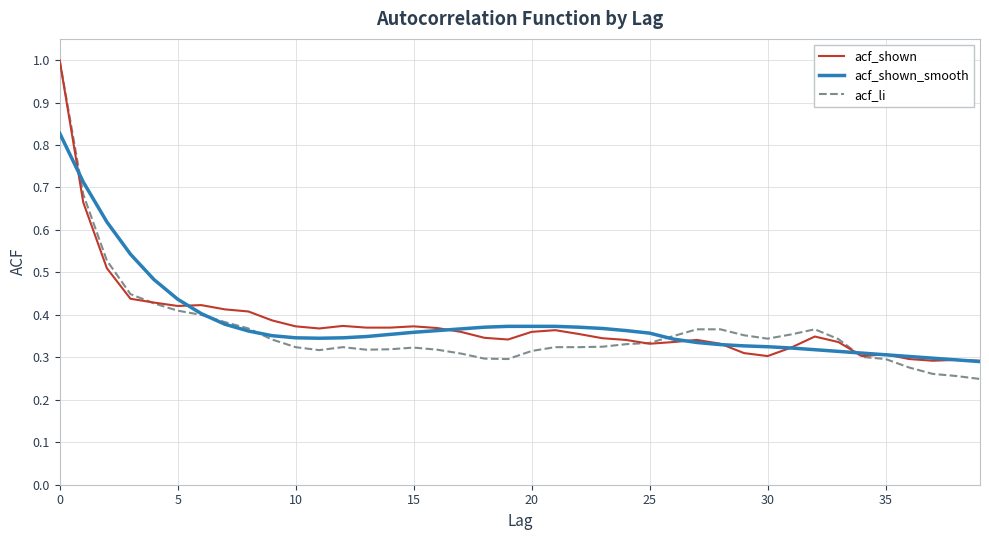

Which series has the largest range (max minus min)?

acf_li